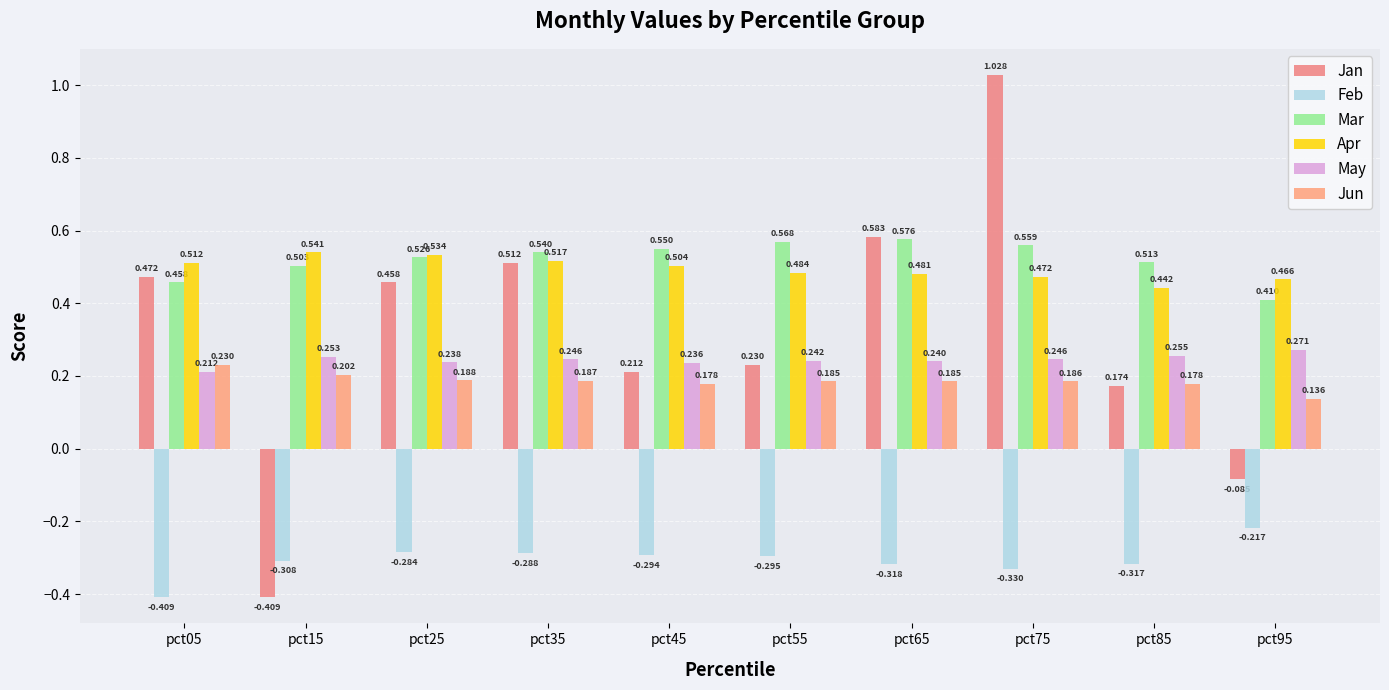

How many categories are shown in the chart?

10